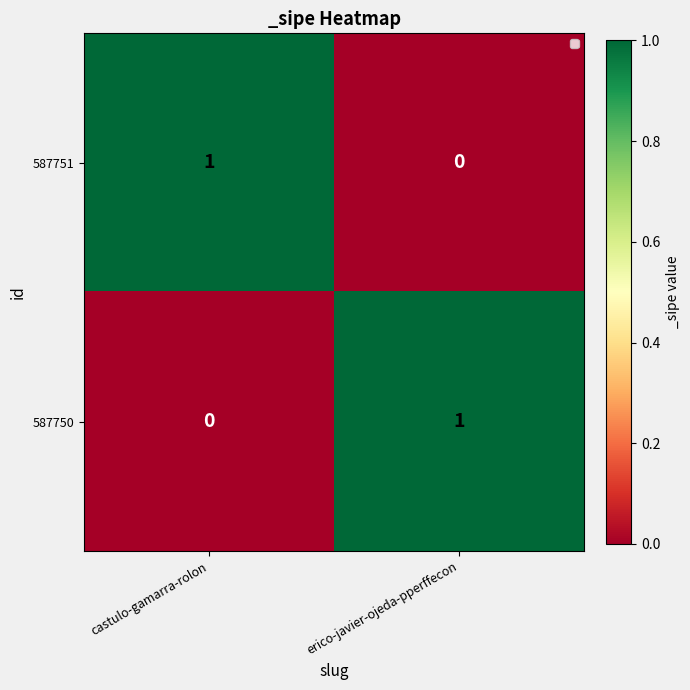

Which category has the lowest value in the 587750 series?

castulo-gamarra-rolon